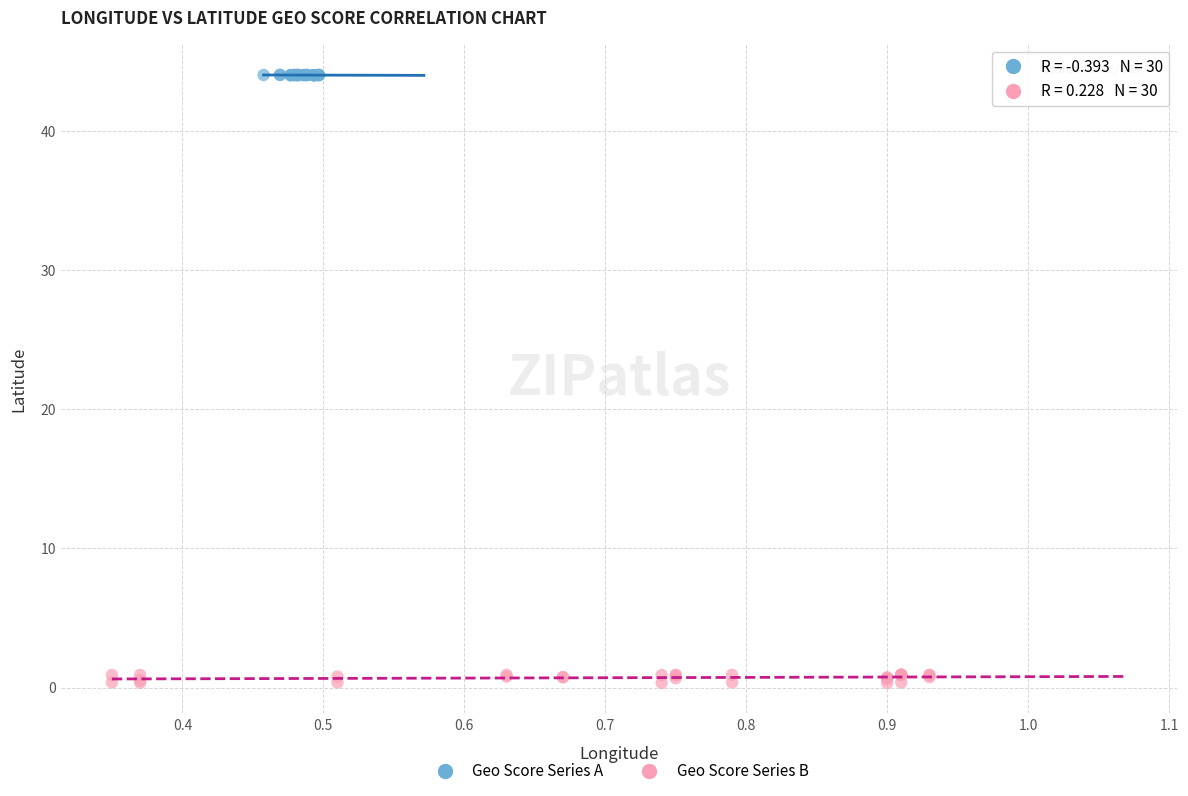

Which series contains the highest Y value?

Geo Score Series A